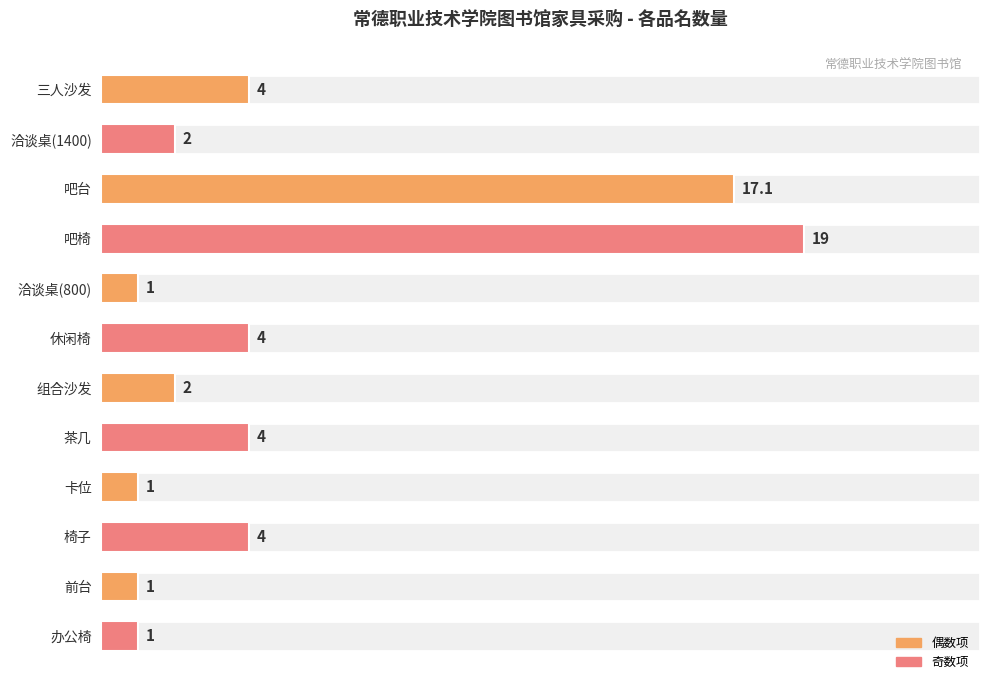

At which category does the chart reach its peak across all series?

吧椅